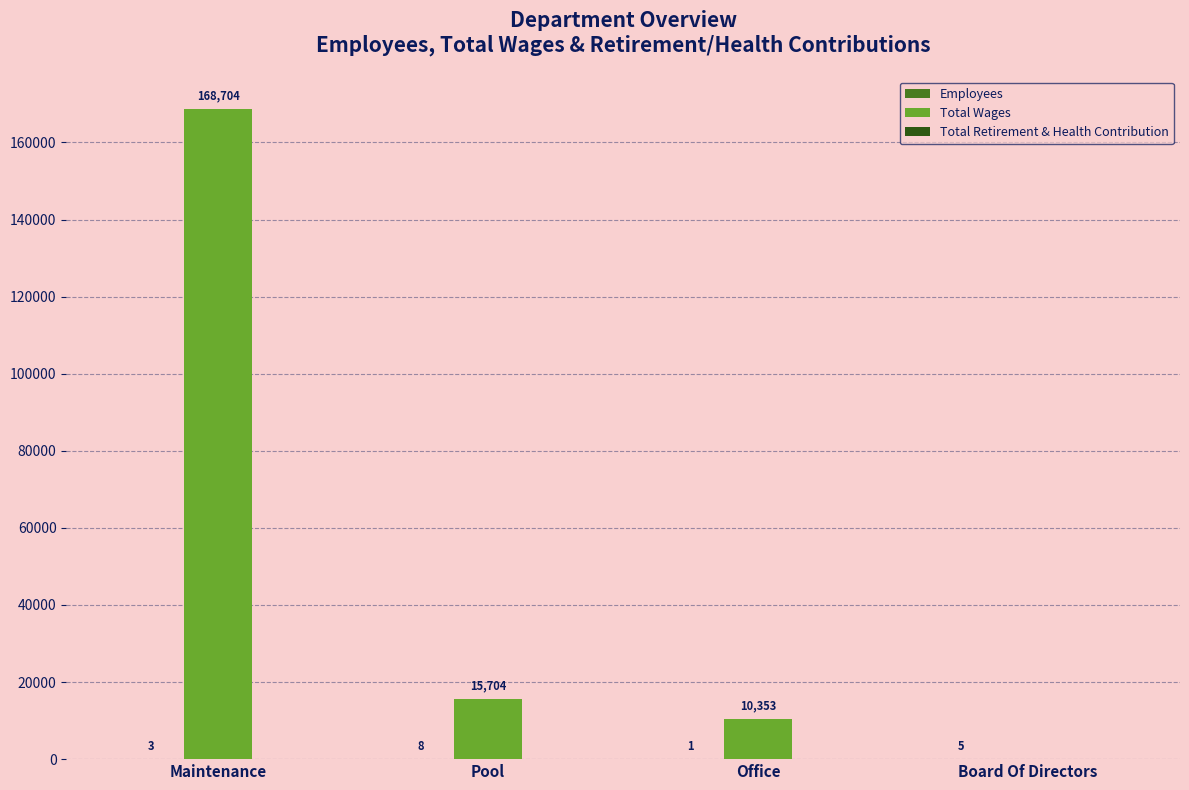

Which series has the widest spread of values?

Total Wages